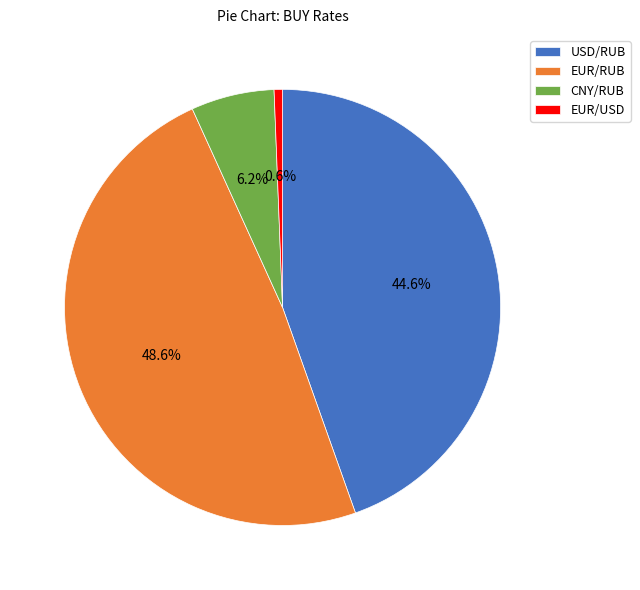

Which has a higher value, EUR/USD or CNY/RUB?

CNY/RUB